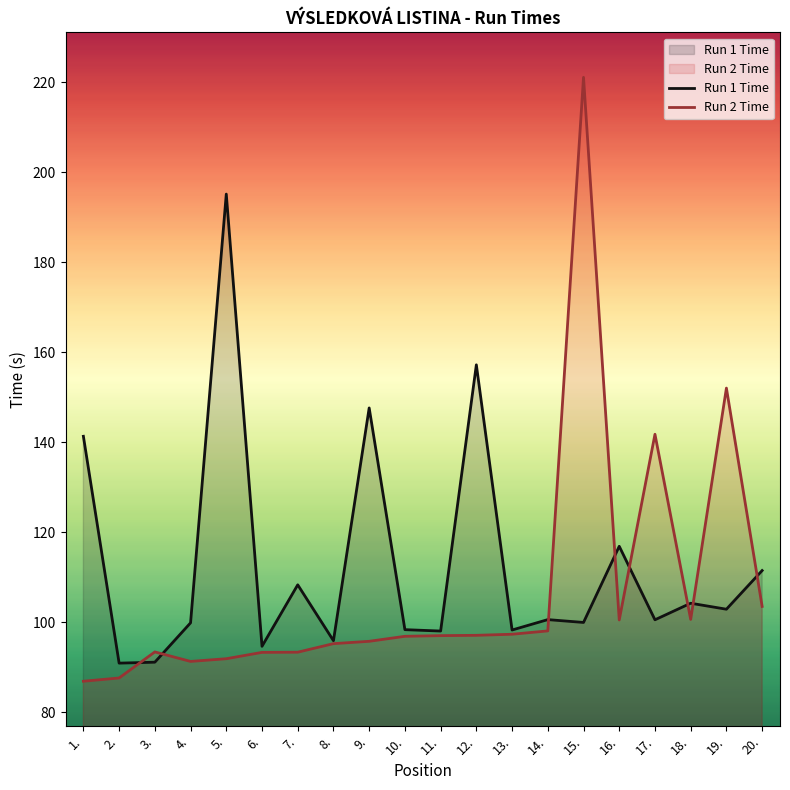

Is it true that Run 2 Time equals 29.7 at 8.?

False